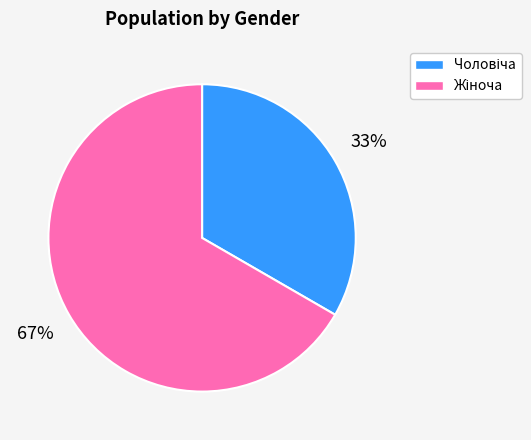

Count the number of slices in the pie.

2